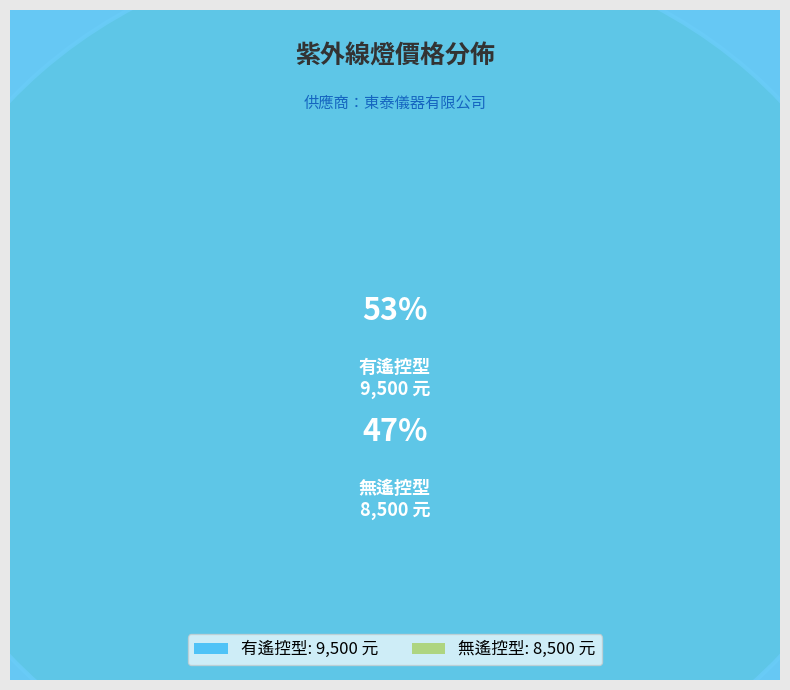

Combined, what portion of the pie is 有遙控型 and 無遙控型?

100.0%